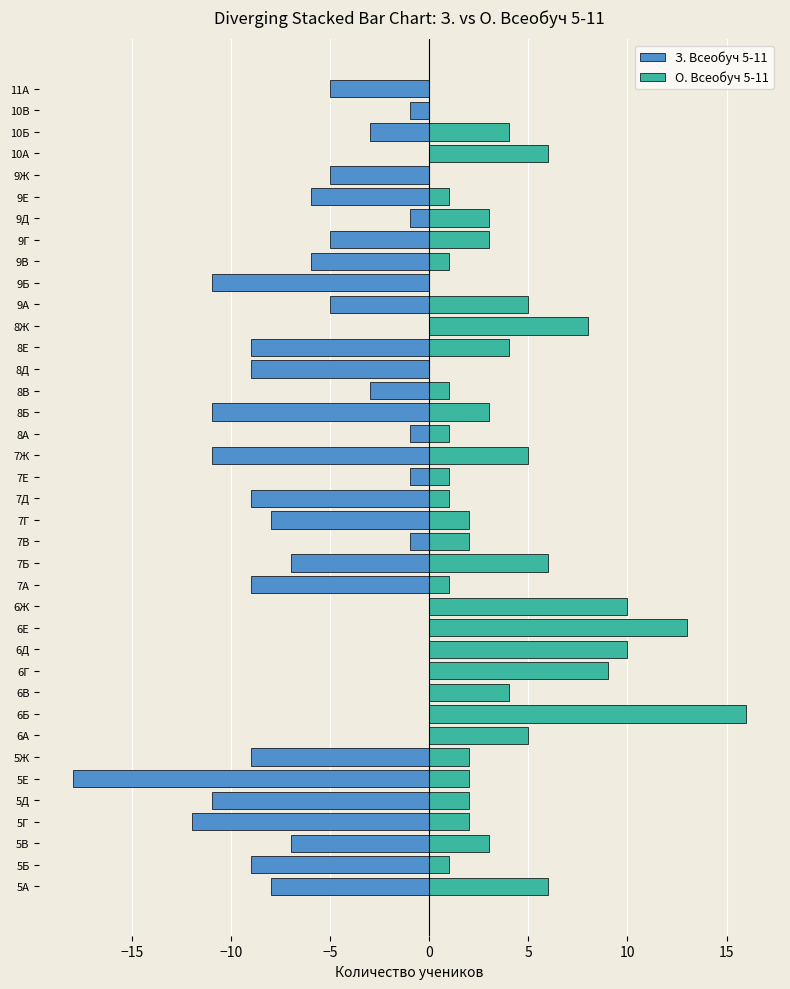

List the series in order of their overall mean, lowest first.

З. Всеобуч 5-11, О. Всеобуч 5-11